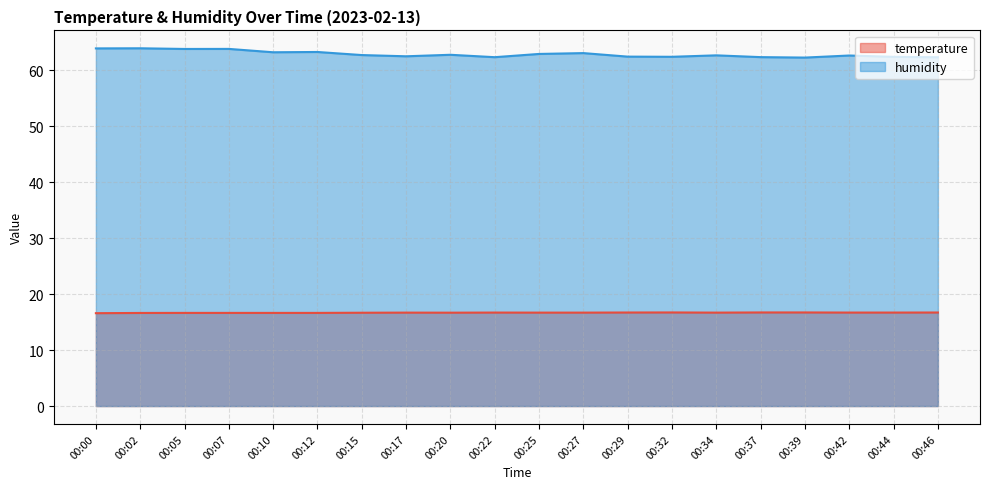

Does the chart display data point markers on the line(s)?

No